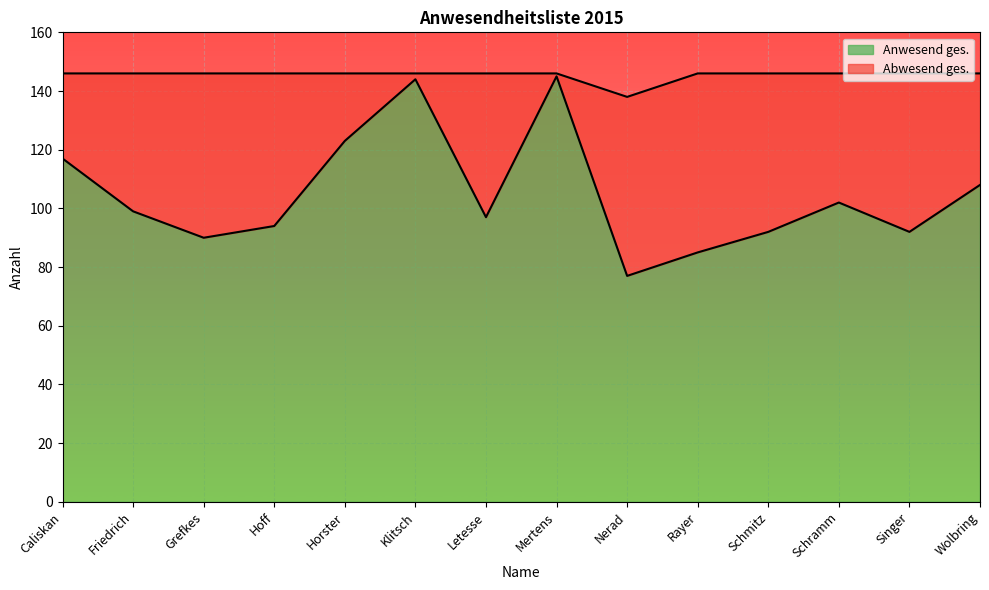

True or false: the data has more than 0 interior local peaks.

True